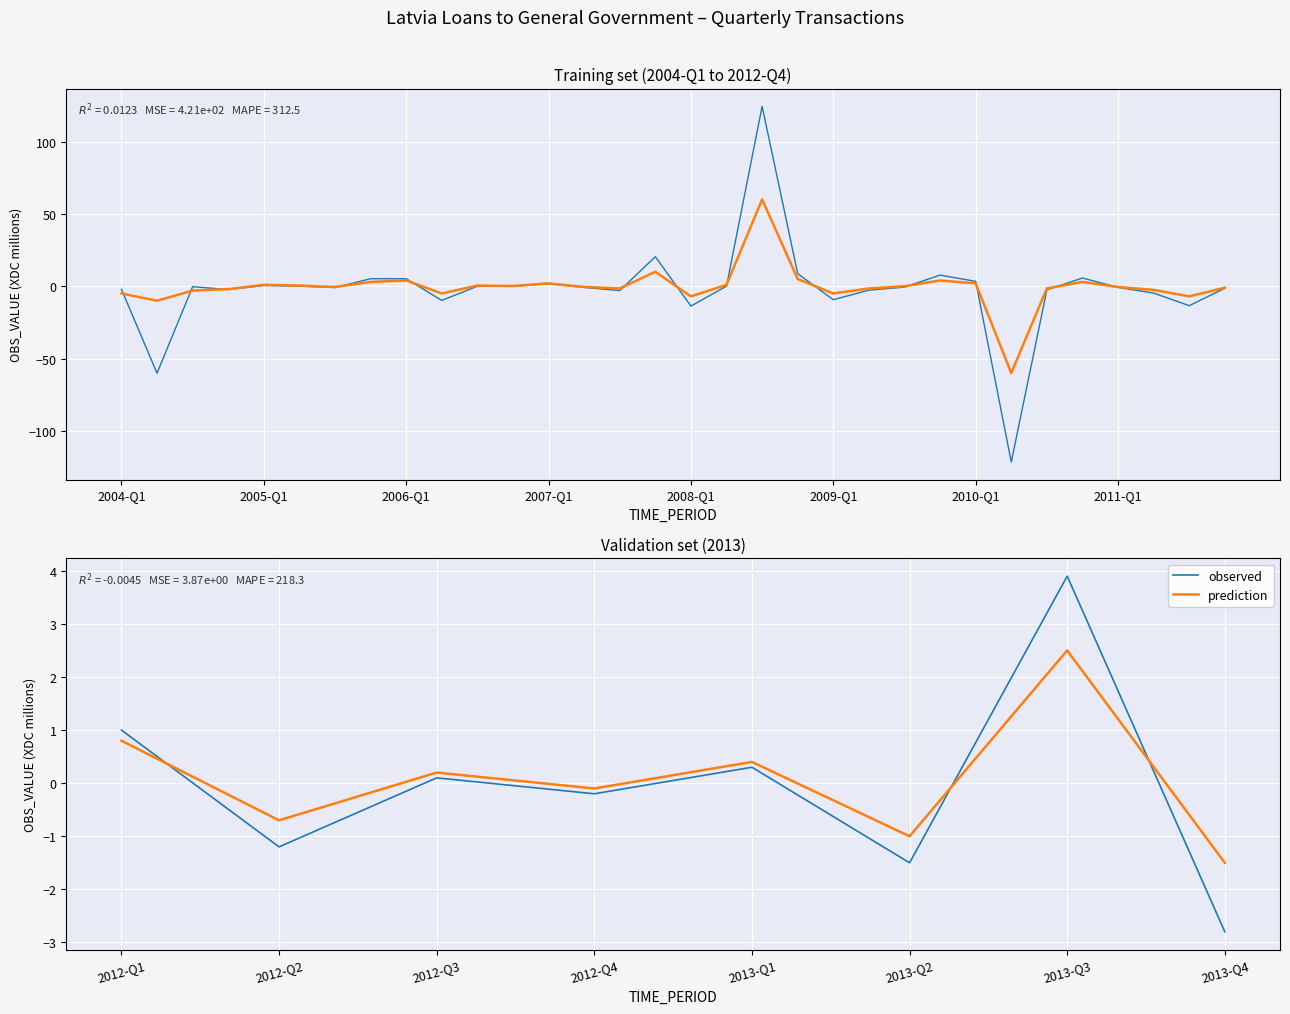

List the series in order of their overall mean, highest first.

prediction, observed